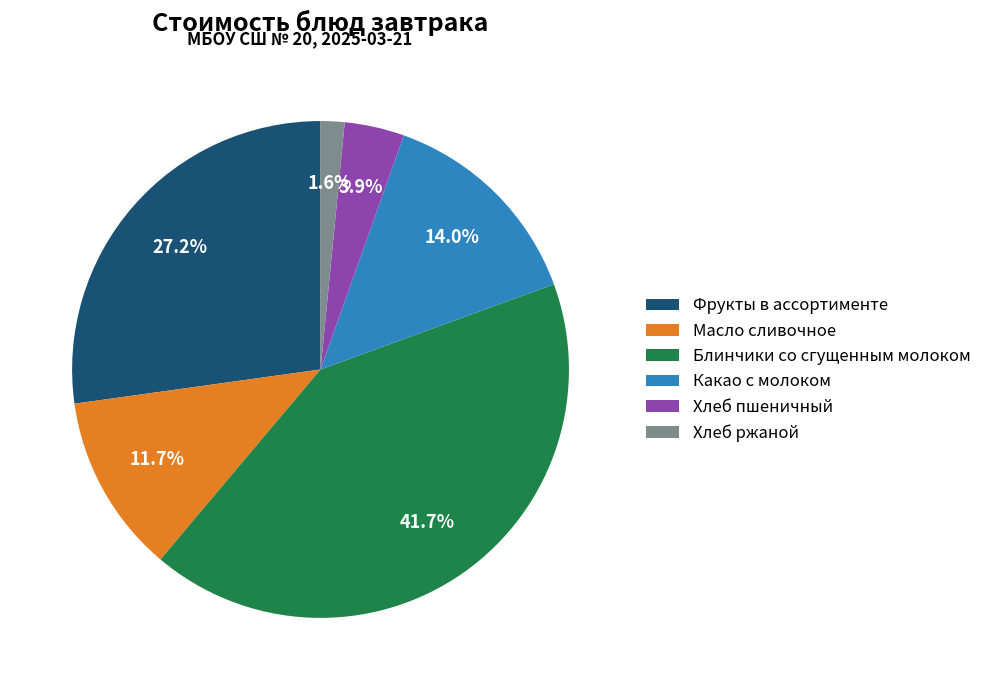

To the nearest percent, what portion does Какао с молоком represent?

14%